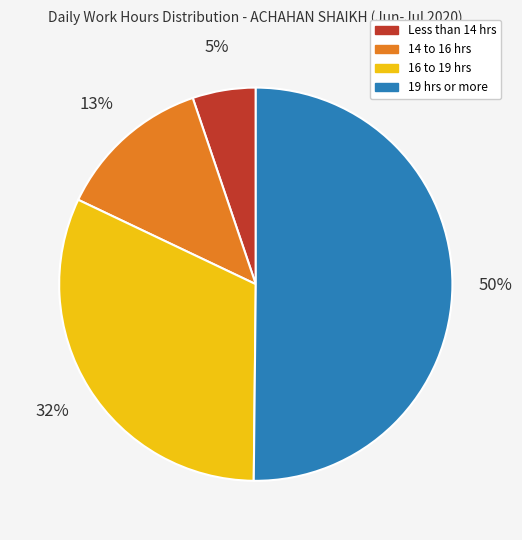

To the nearest percent, what is the difference between the largest and smallest slice percentages?

45%